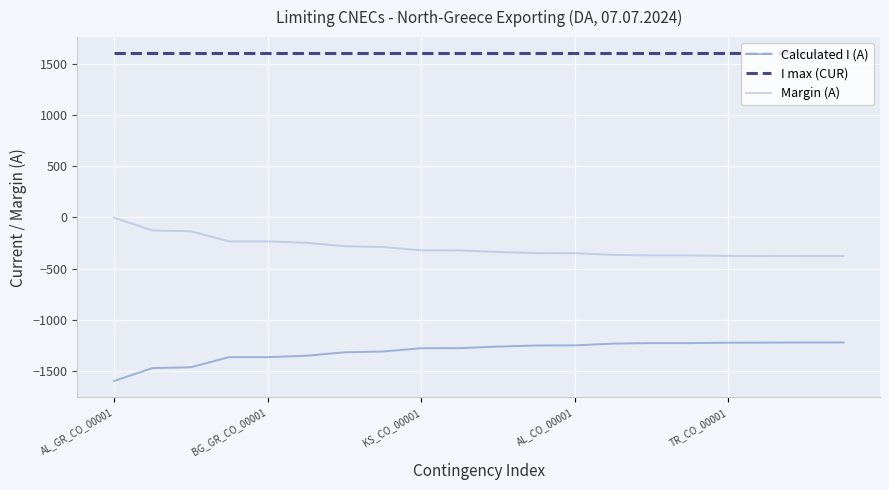

Which series has the largest total across all categories?

I max (CUR)